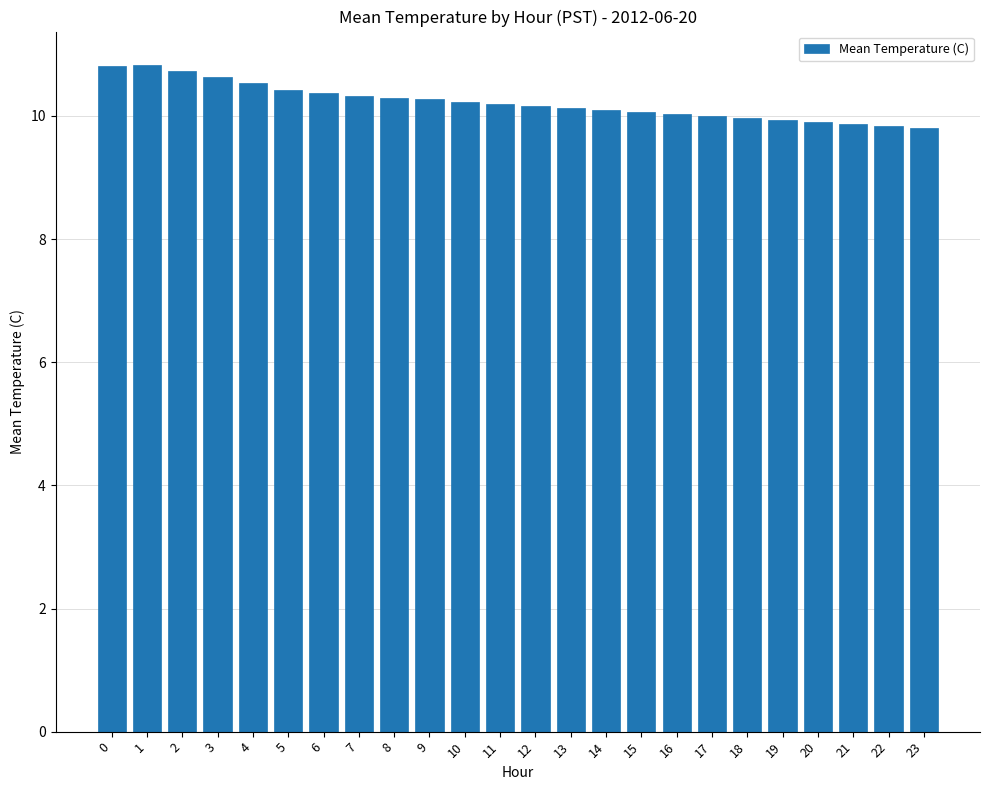

The value at 18 is 14.3. True or false?

False